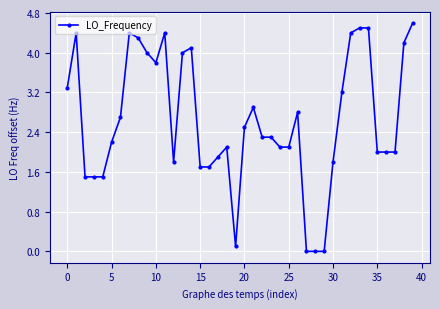

What is the difference between the maximum and minimum values?

4.6